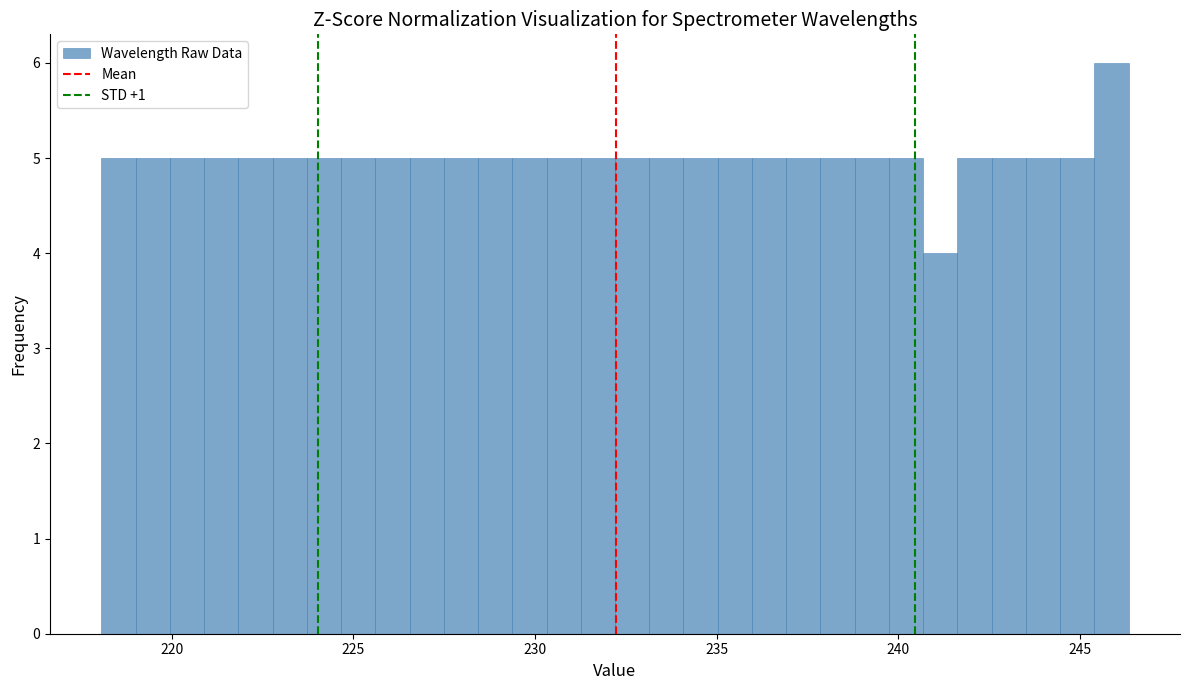

Read against the x-axis, roughly where is the centre of the tallest bar?

246.0